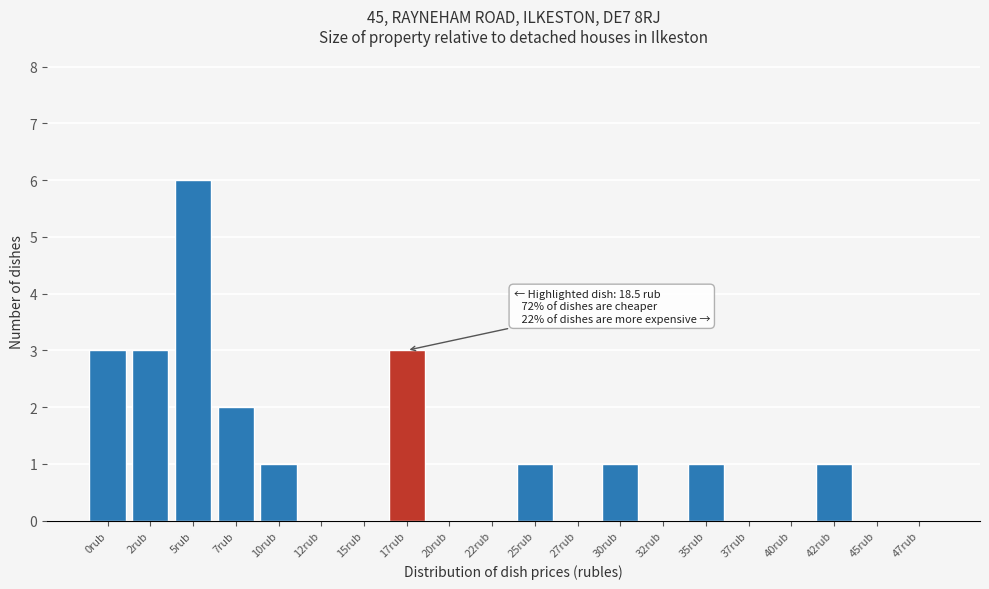

Reading left to right, what are all the values shown in this chart?

0rub=3	2rub=3	5rub=6	7rub=2	10rub=1	12rub=0	15rub=0	17rub=3	20rub=0	22rub=0	25rub=1	27rub=0	30rub=1	32rub=0	35rub=1	37rub=0	40rub=0	42rub=1	45rub=0	47rub=0